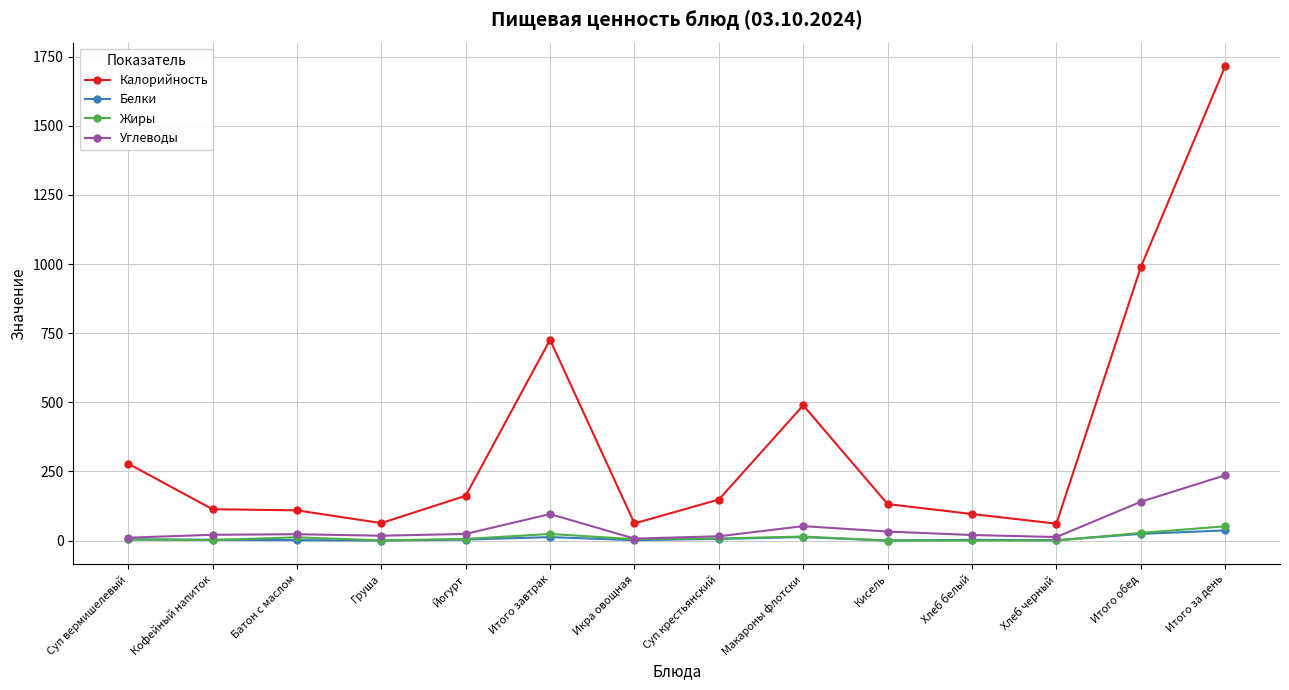

True or false: Углеводы and Калорийность intersect in this chart.

False